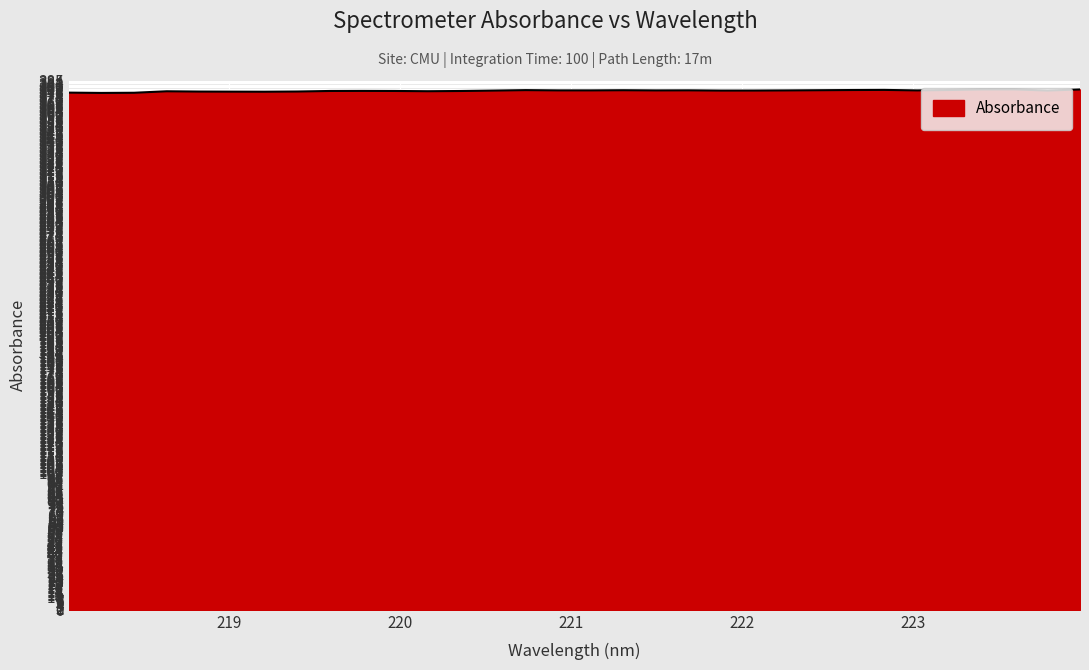

What is the minimum value shown in the chart?

376.0